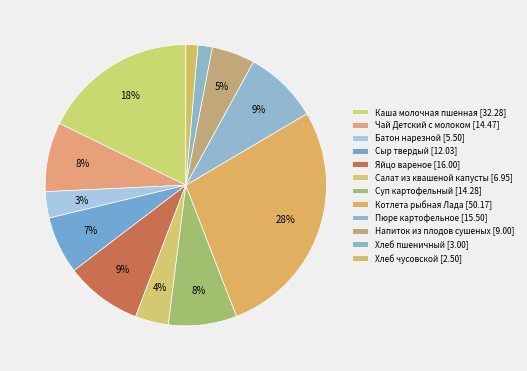

How many slices are in this pie chart?

12